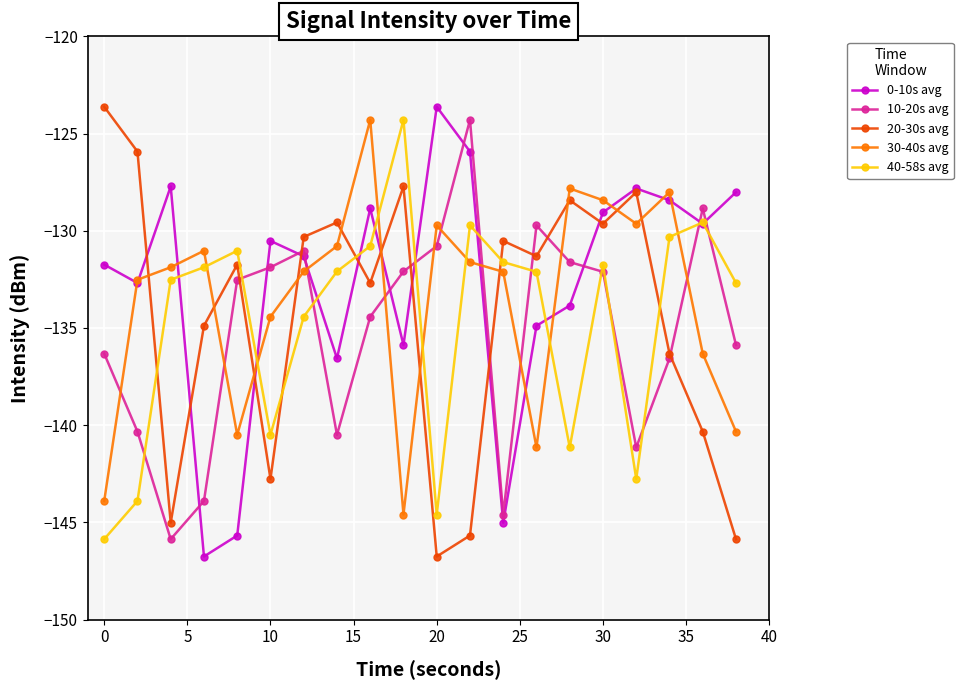

How many times do 0-10s avg and 10-20s avg cross each other?

10